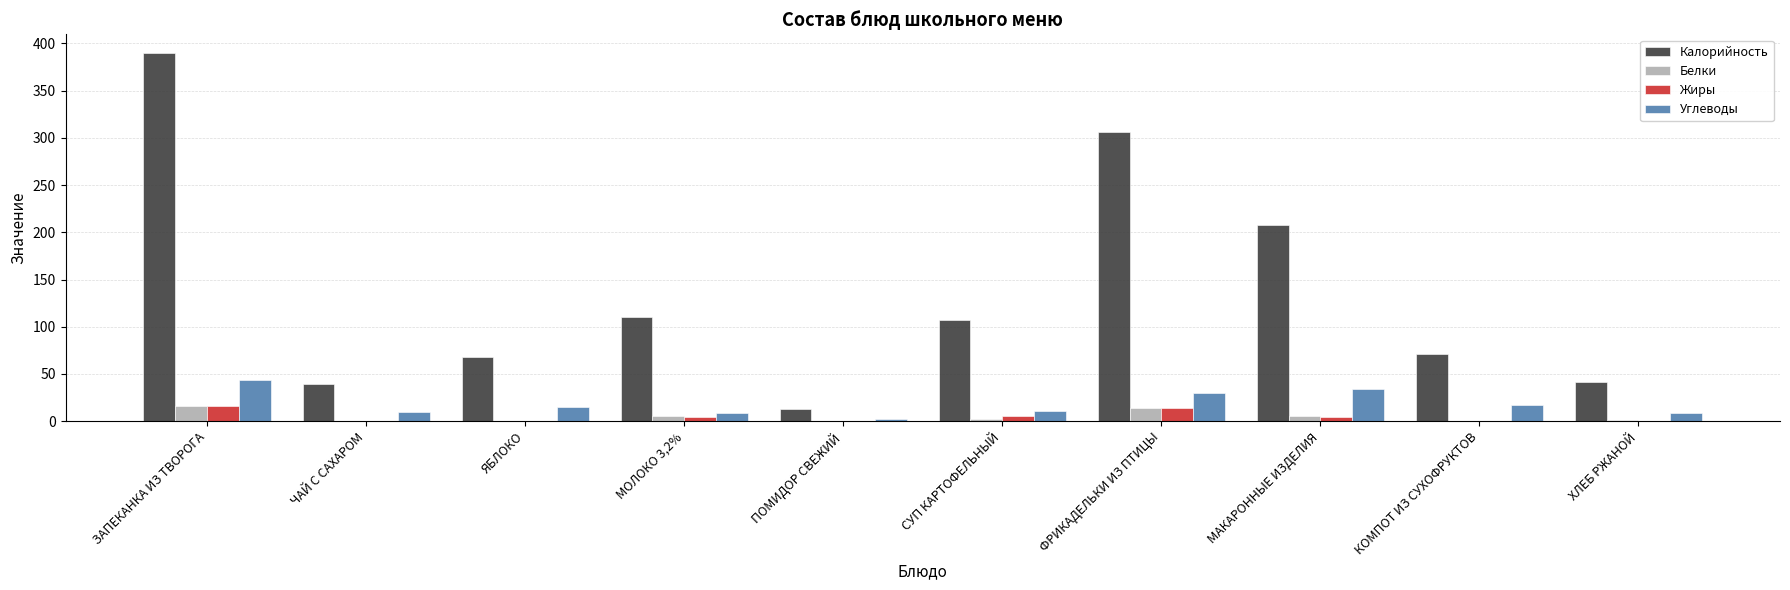

Which series changed the most between ФРИКАДЕЛЬКИ ИЗ ПТИЦЫ and ХЛЕБ РЖАНОЙ?

Калорийность